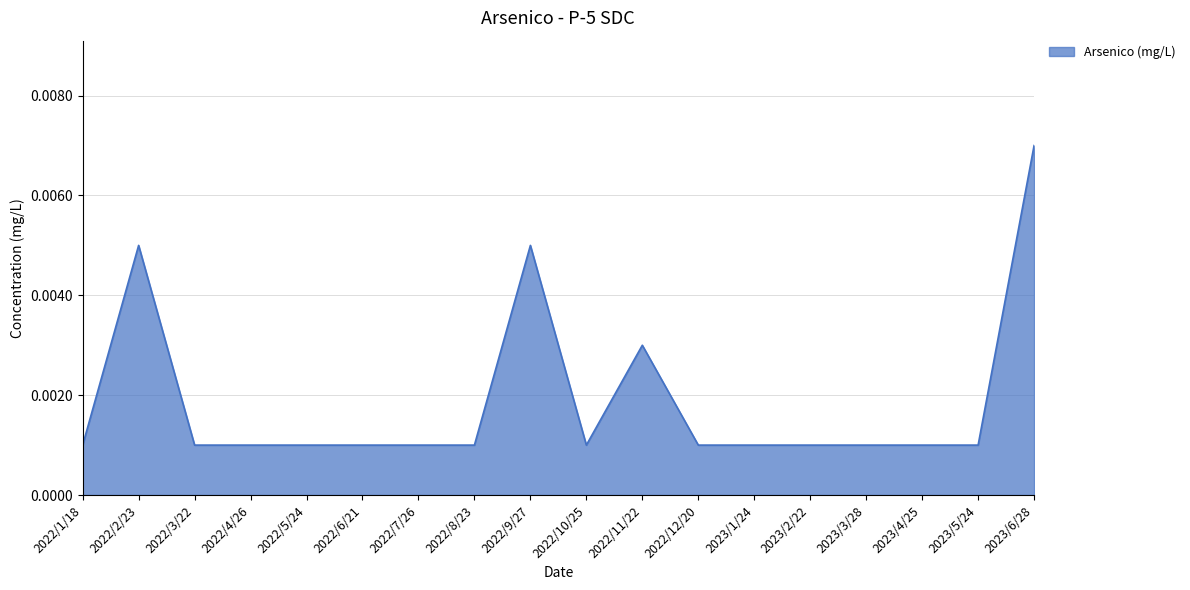

Does the chart display data point markers on the line(s)?

No